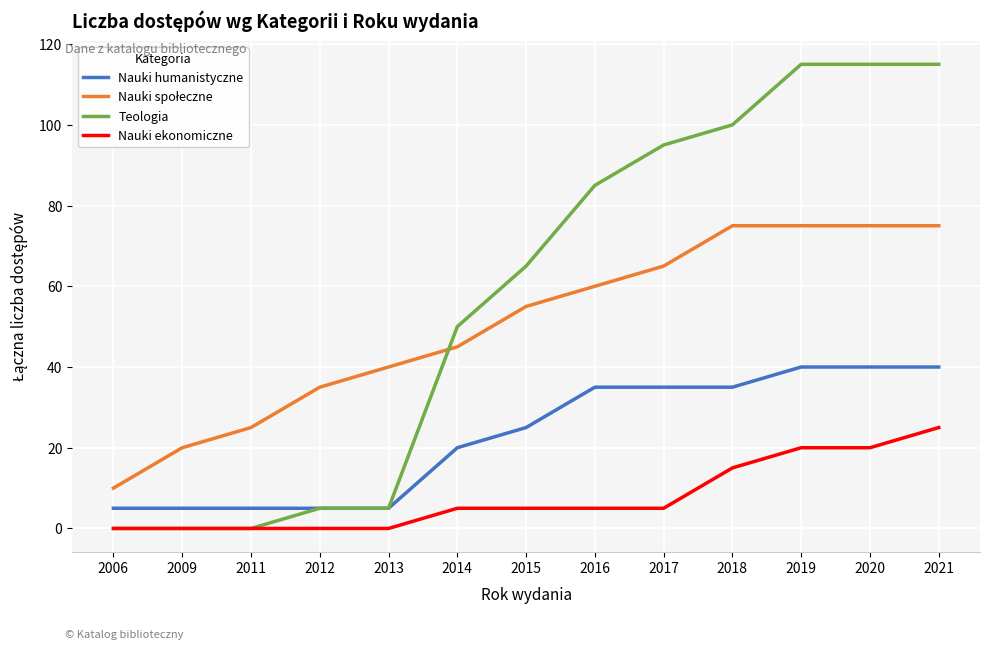

Which series has the largest total across all categories?

Teologia